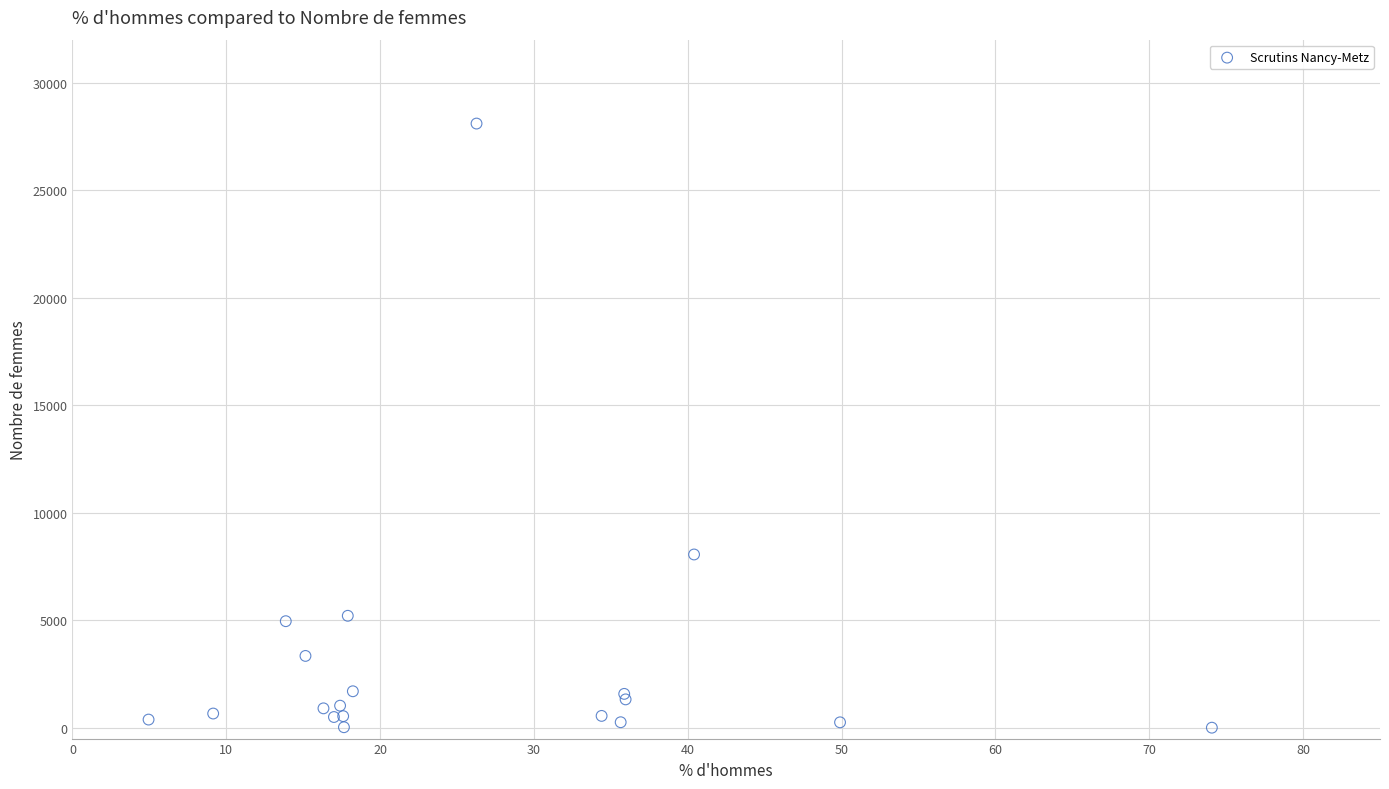

What Y value in the scatter plot is closest to 14053?

8061